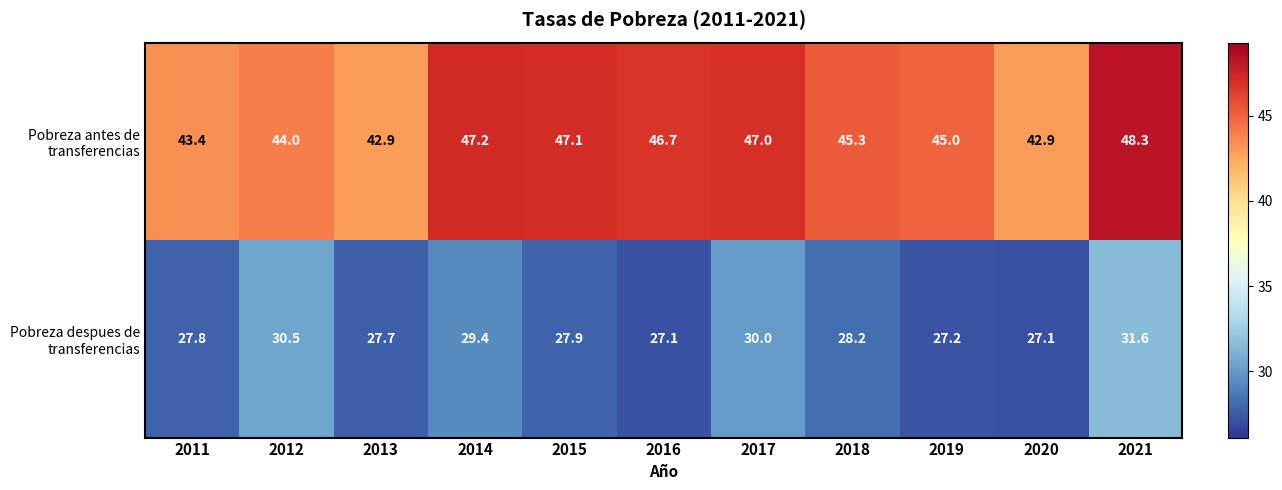

Which label corresponds to the largest value in the chart?

2021